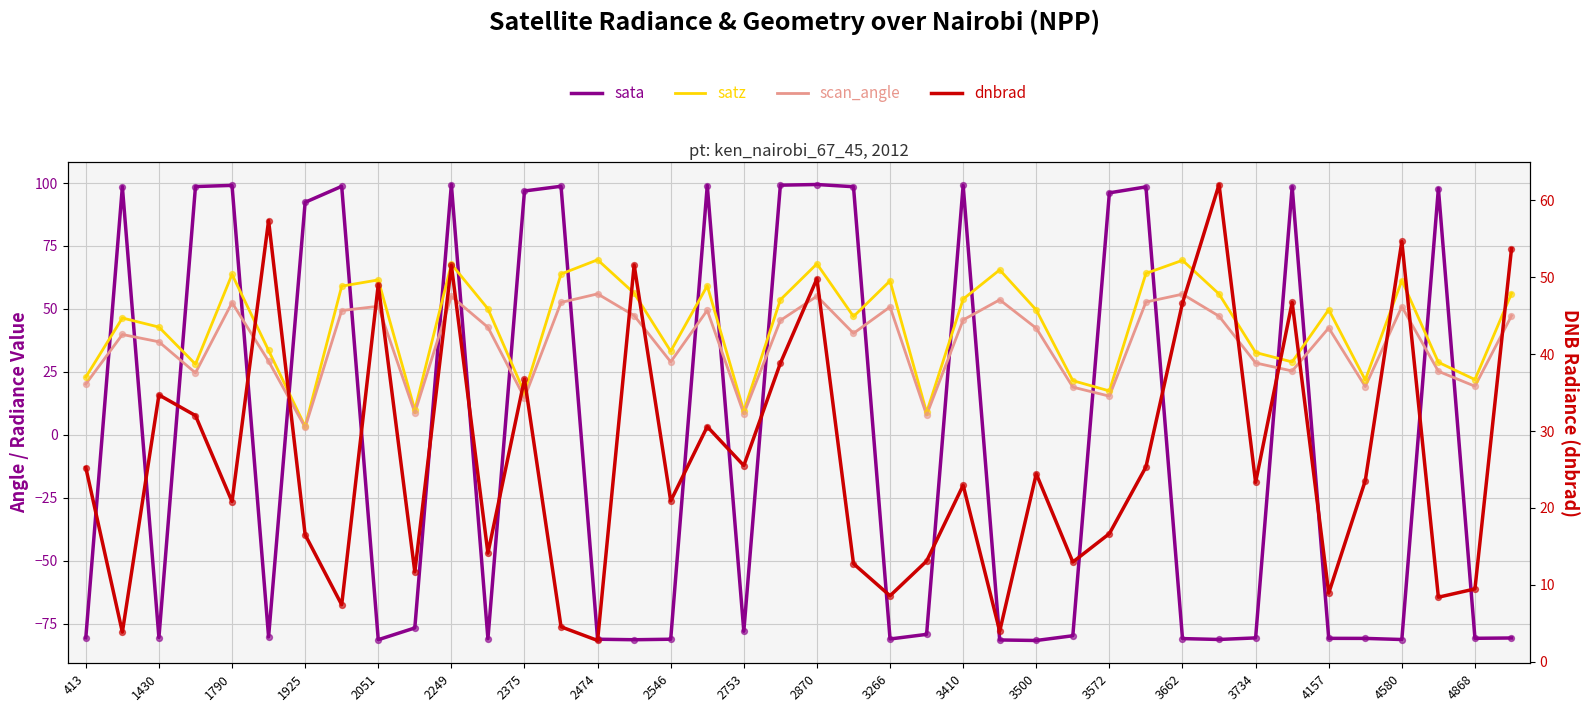

Is the value of satz at 4157 greater than the value of sata at 2870?

No